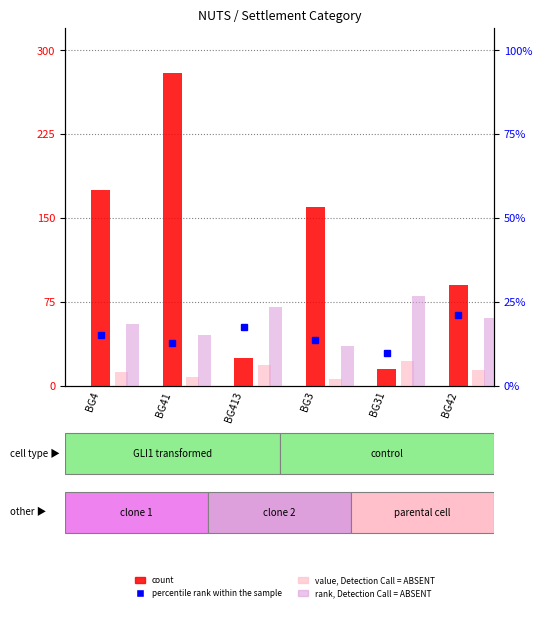

At BG42, list the series in order from smallest to largest.

value, Detection Call = ABSENT, rank, Detection Call = ABSENT, percentile rank within the sample, count